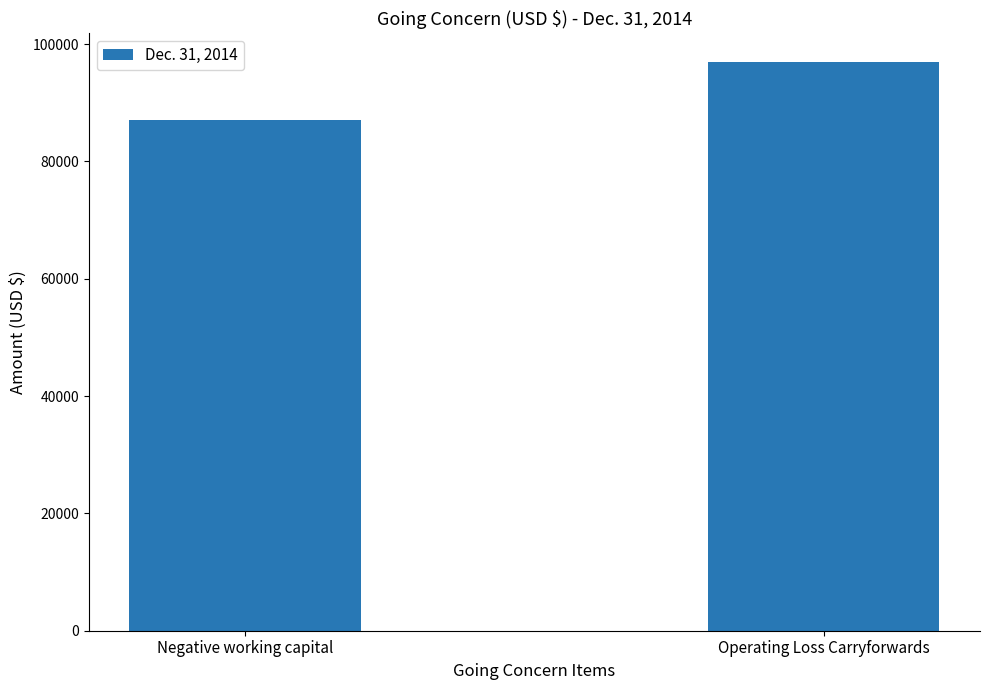

Read the value at Operating Loss Carryforwards, to the nearest 100.

97000